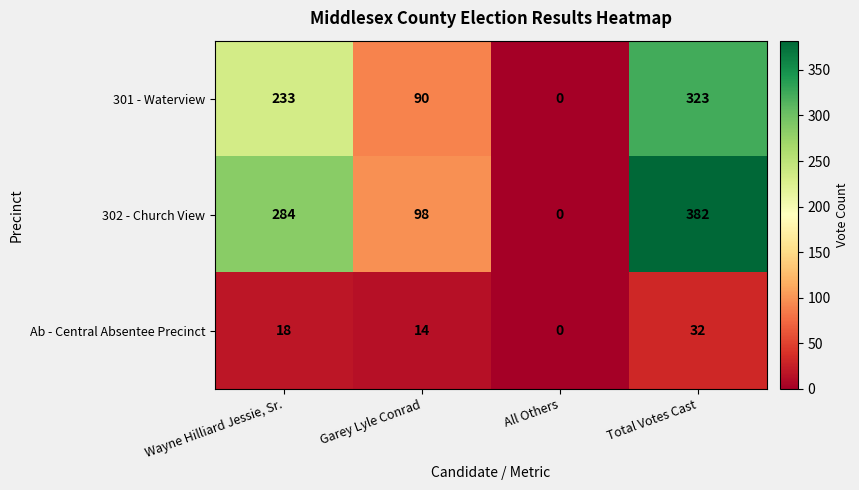

The 301 - Waterview series shows 202 at Total Votes Cast. True or false?

False